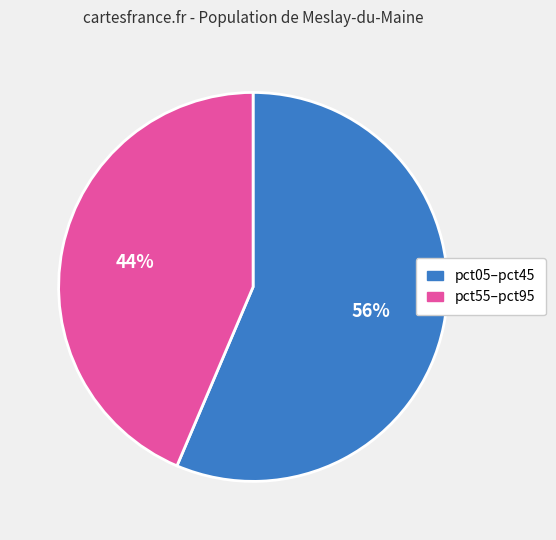

To the nearest percent, what is the average slice percentage?

50%